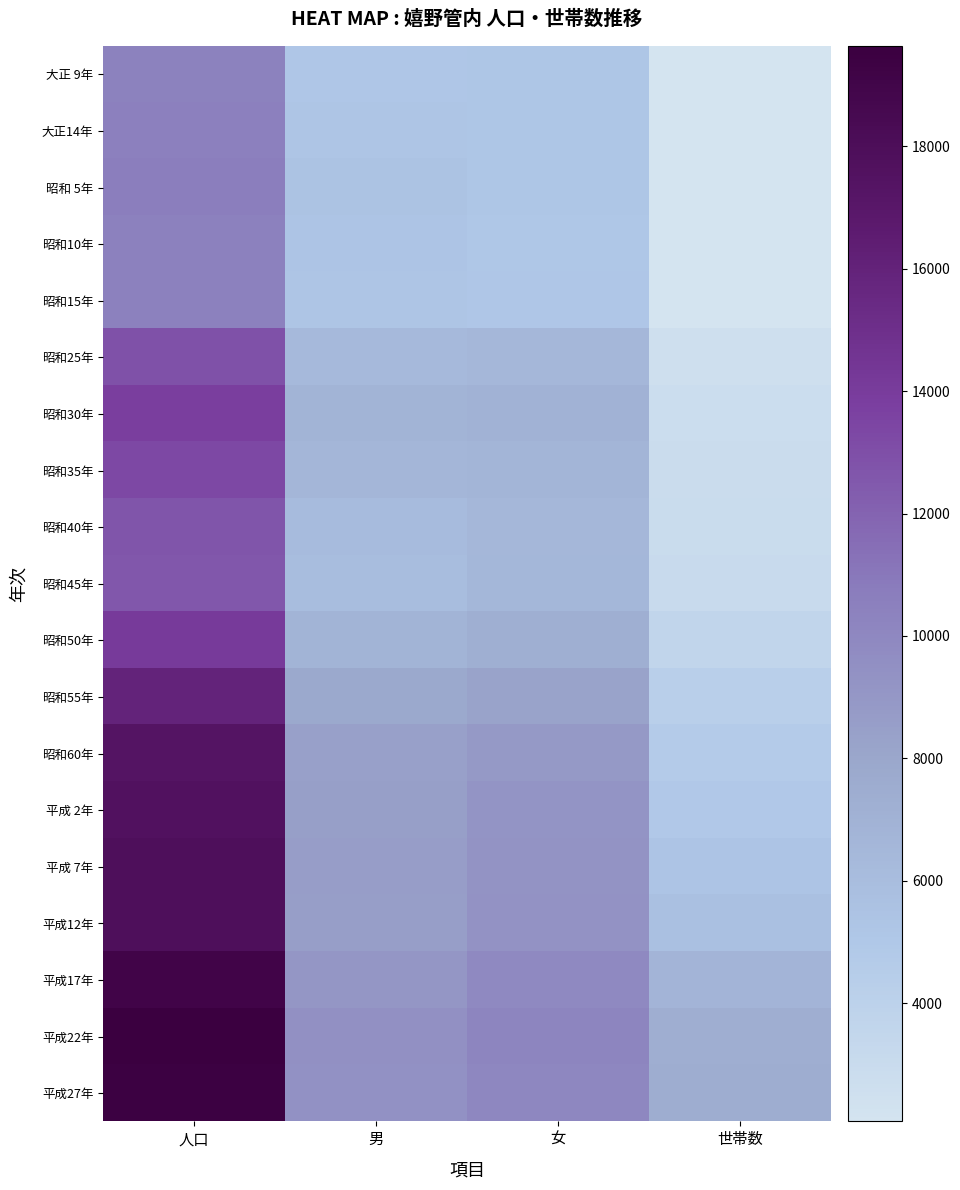

List the series in order of their peak value, highest first.

平成22年, 平成27年, 平成17年, 平成 7年, 平成12年, 平成 2年, 昭和60年, 昭和55年, 昭和50年, 昭和30年, 昭和35年, 昭和25年, 昭和40年, 昭和45年, 昭和 5年, 大正14年, 昭和10年, 昭和15年, 大正 9年